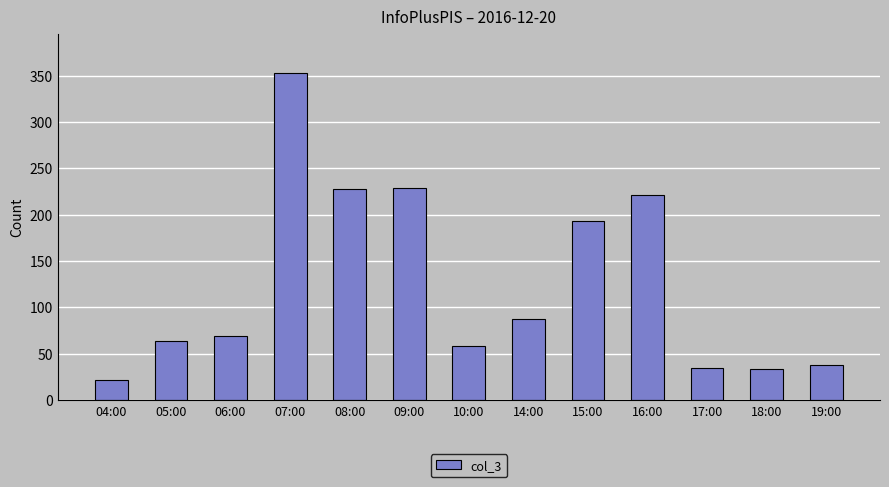

Between 10:00 and 05:00, which is larger?

05:00